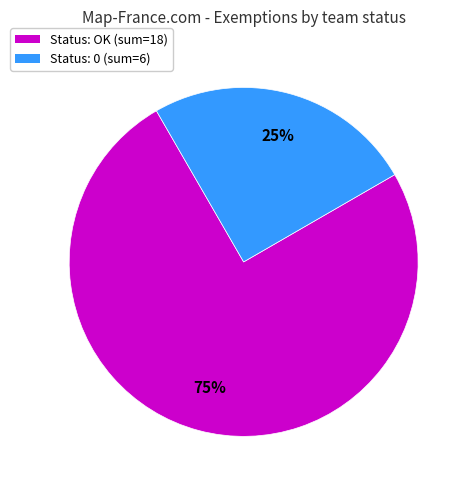

Does Status: OK (sum=18) account for over 50% of the chart?

Yes